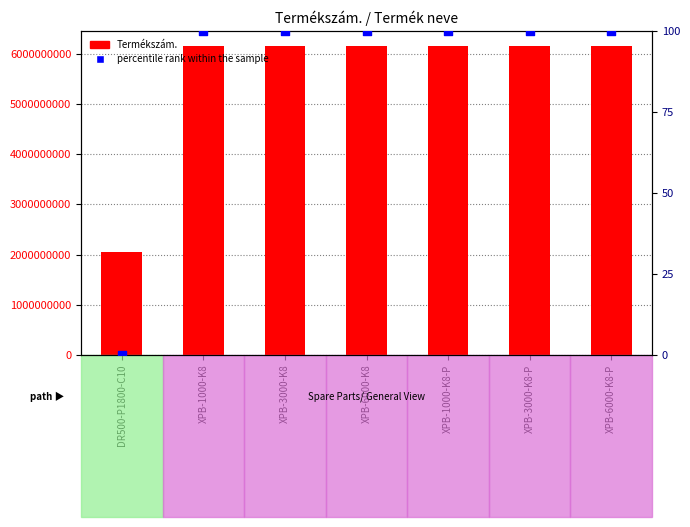

At how many categories does at least one series exceed 5702892076?

6